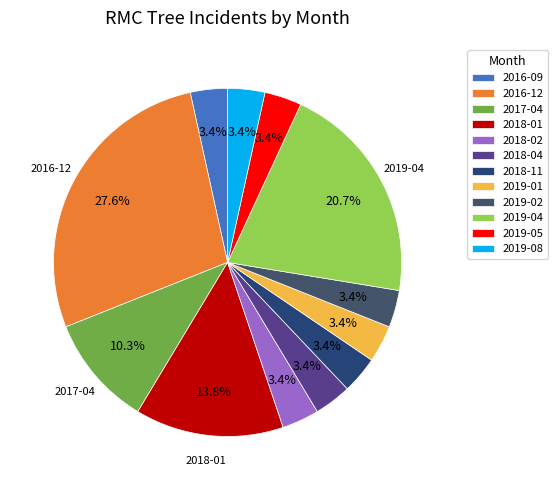

Combined, what portion of the pie is 2016-12 and 2017-04?

37.9%